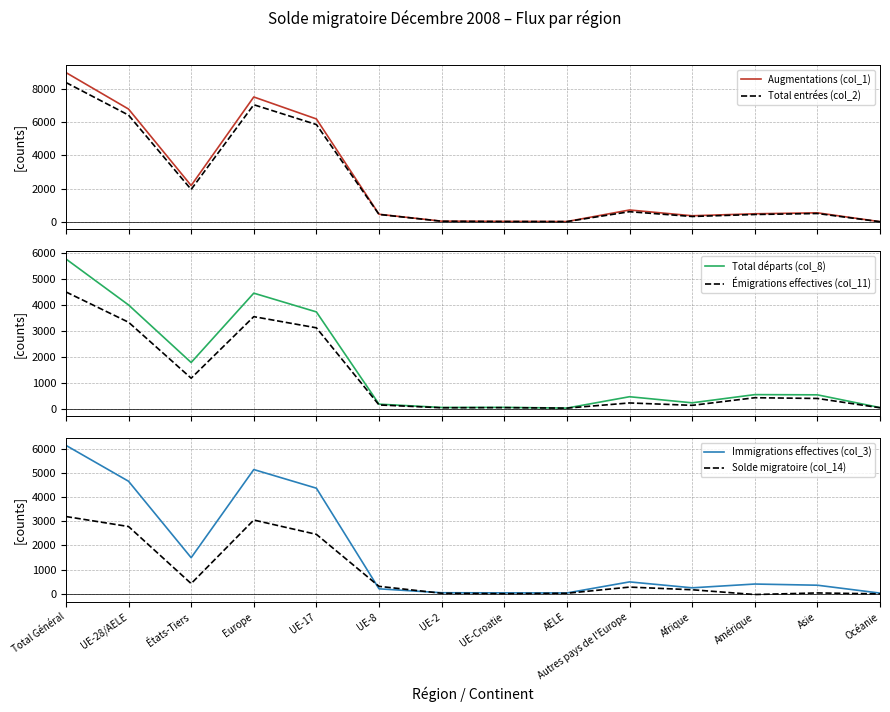

At which category does Émigrations effectives (col_11) reach its first local valley?

États-Tiers